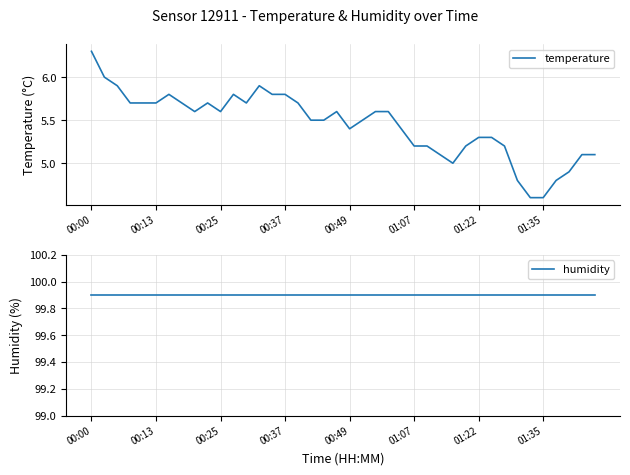

What position from the right is 27?

13